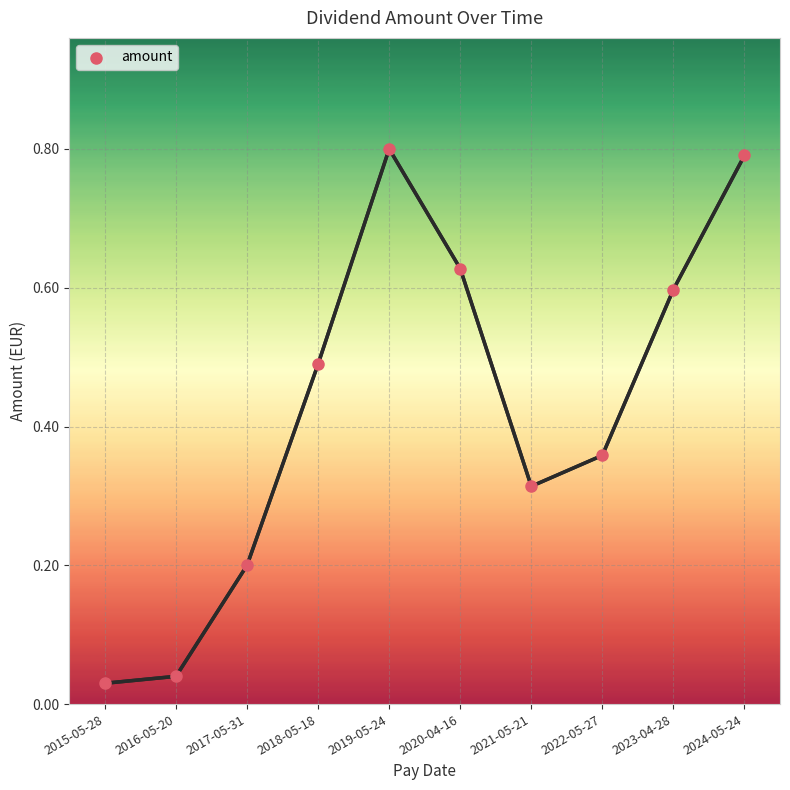

What is the range of Y values (max minus min)?

0.8